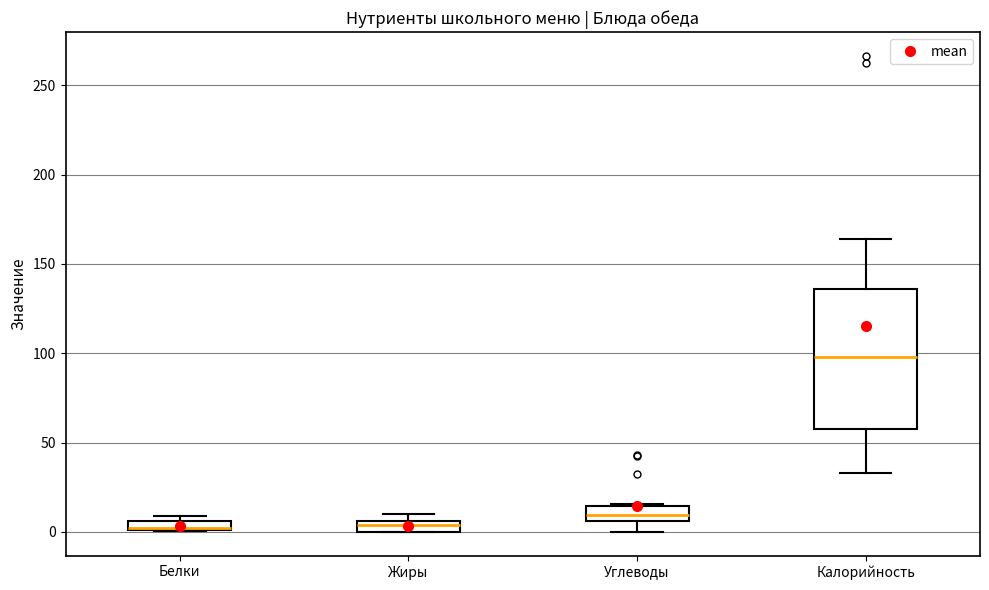

Comparing the boxes themselves (not the whiskers), which one is the tallest?

Калорийность